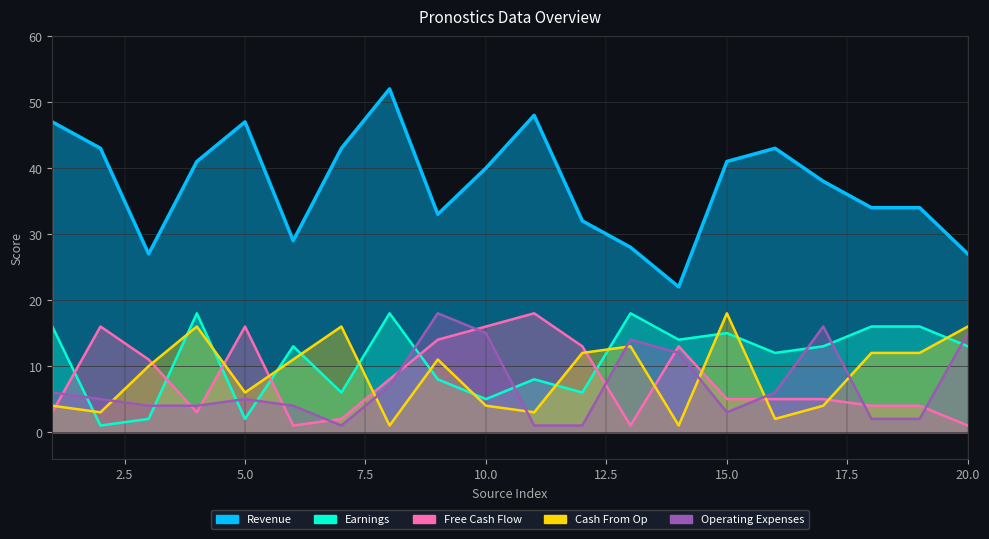

Between which two adjacent categories do Cash From Op and Operating Expenses first intersect?

2 and 3